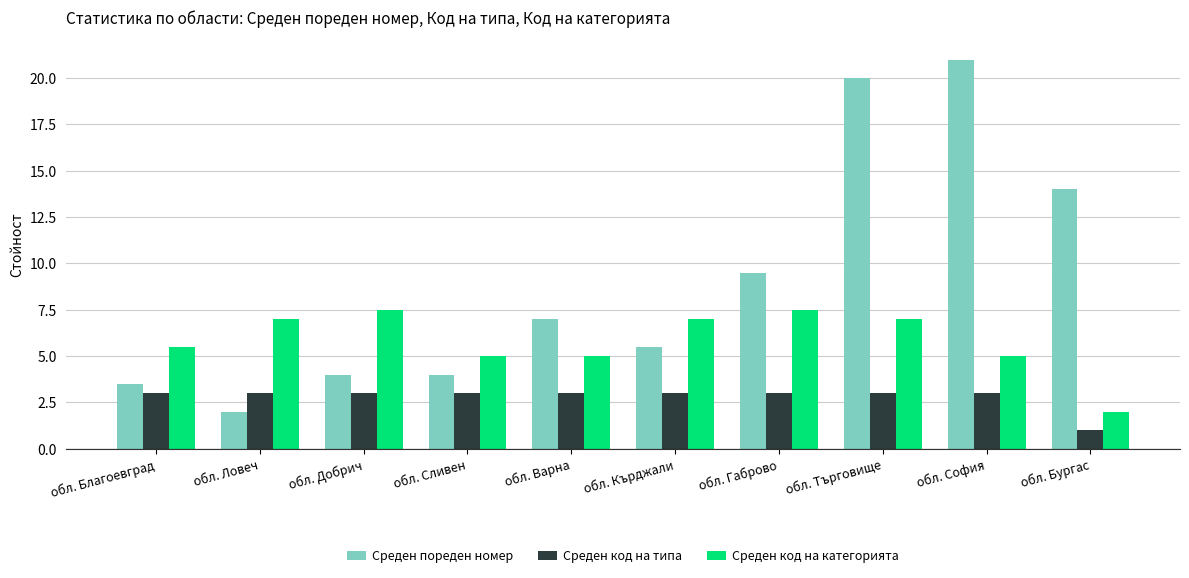

What is the greatest value displayed?

21.0